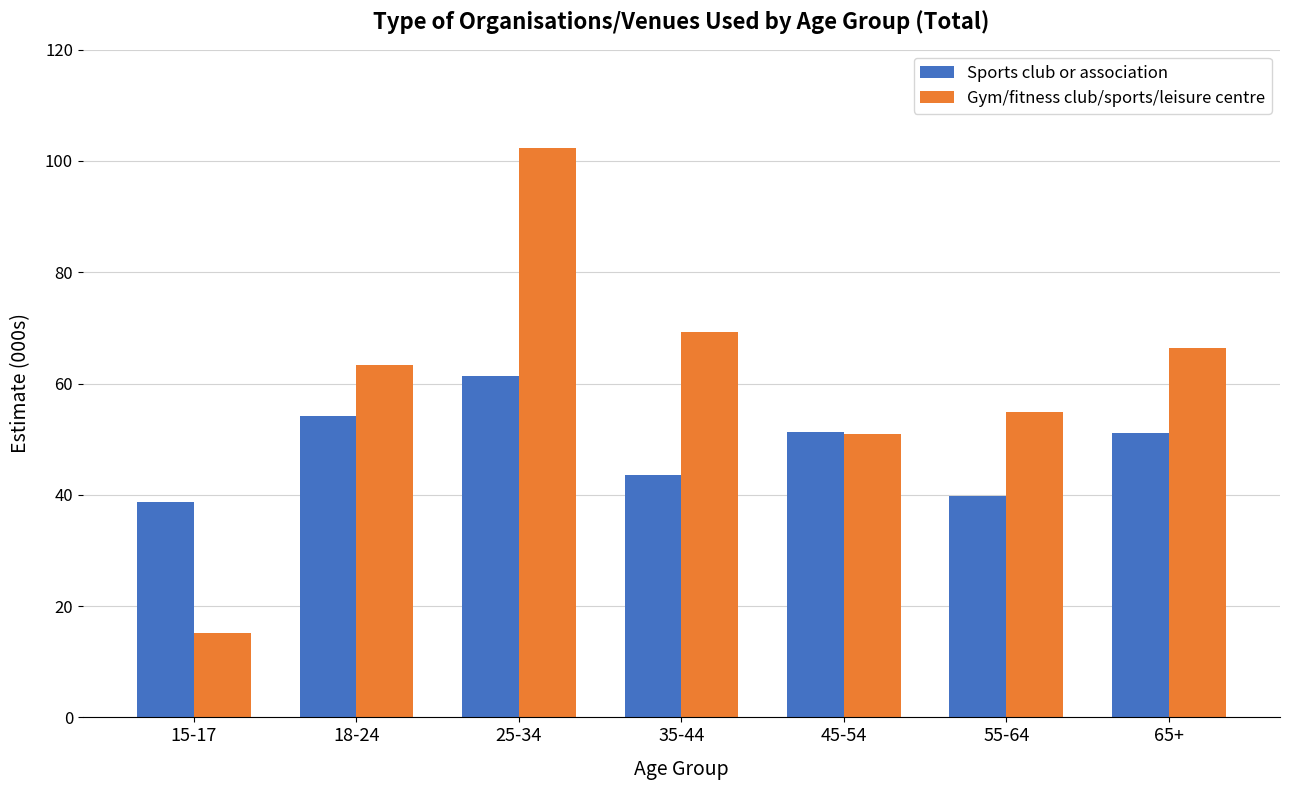

How many groups of bars are there?

7